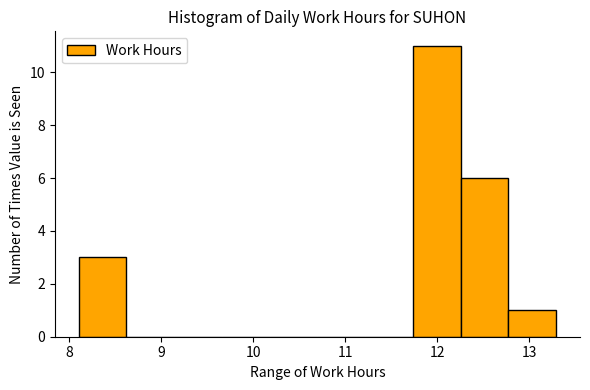

Reading left to right, transcribe this chart: for each bar, give the range it covers on the x-axis and its height. Neither the bar edges nor the heights are printed on the chart, so give them approximately, as read against the axes.

8.1 to 8.6: 3
8.6 to 9.1: 0
9.1 to 9.7: 0
9.7 to 10.2: 0
10.2 to 10.7: 0
10.7 to 11.2: 0
11.2 to 11.7: 0
11.7 to 12.3: 11
12.3 to 12.8: 6
12.8 to 13.3: 1